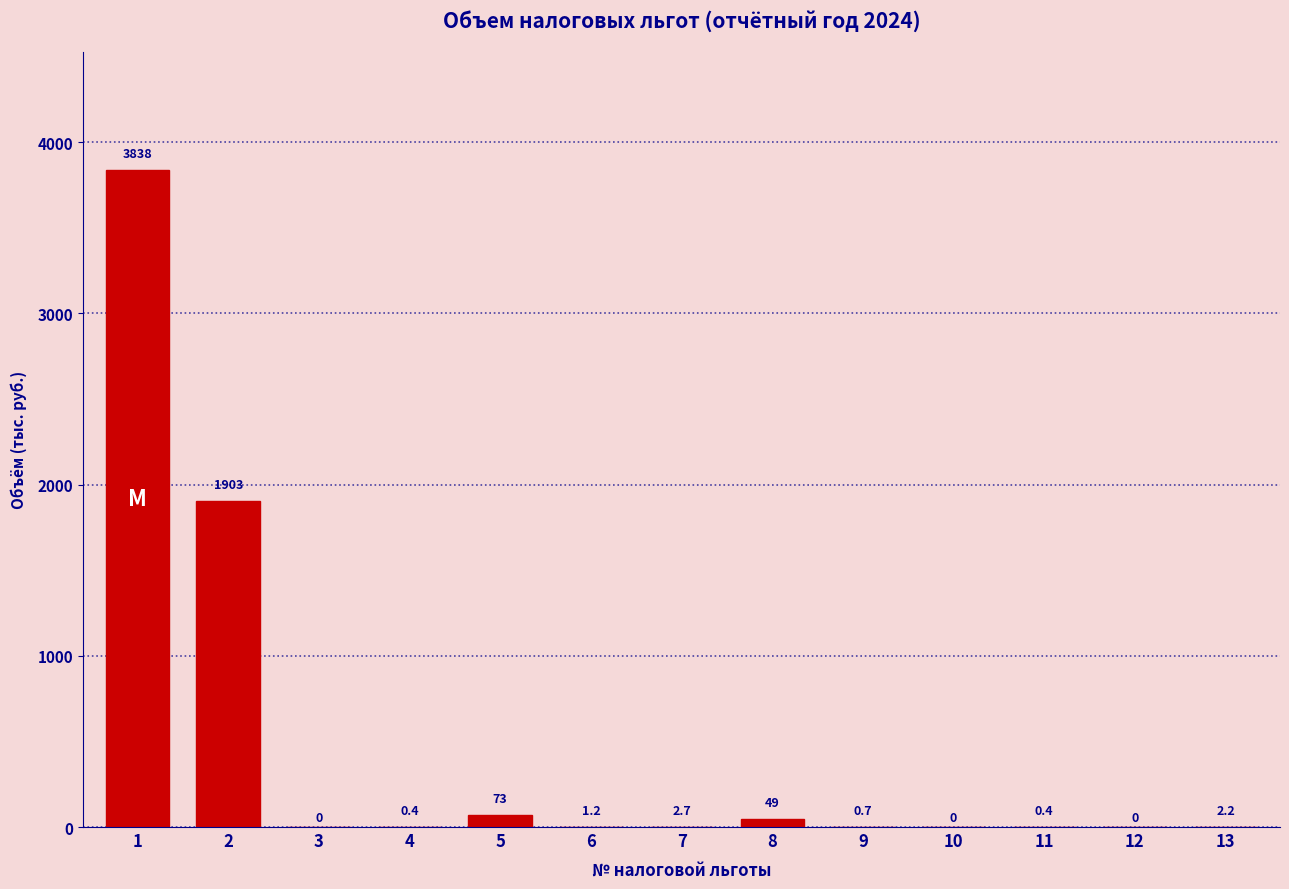

Reading left to right, what are all the values shown in this chart?

1=3838.0	2=1903.0	3=0.0	4=0.4	5=73.0	6=1.2	7=2.7	8=49.6	9=0.7	10=0.0	11=0.4	12=0.0	13=2.2